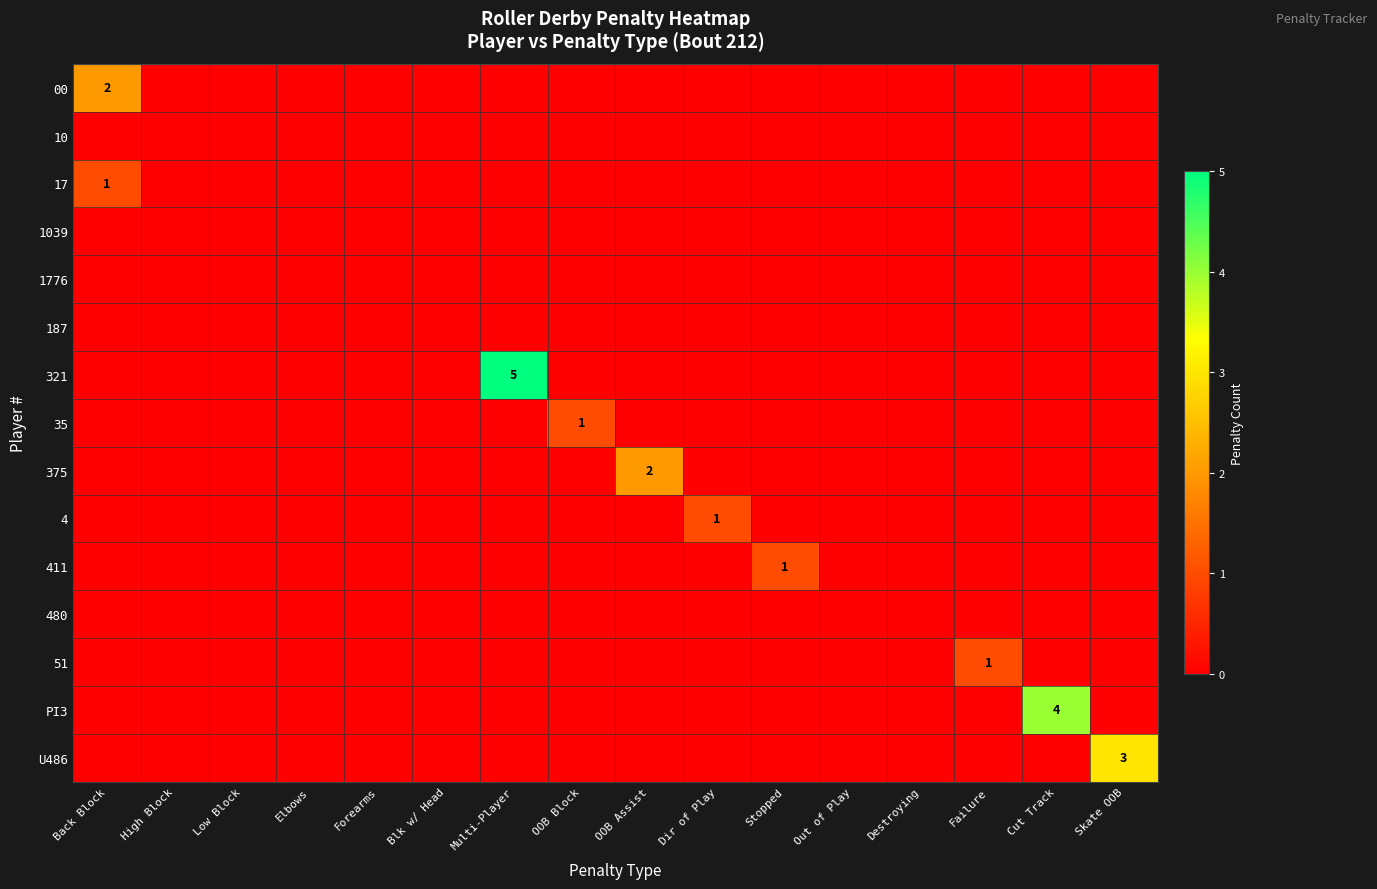

At OOB Block, list the series in order from largest to smallest.

35, 00, 10, 17, 1039, 1776, 187, 321, 375, 4, 411, 480, 51, PI3, U486